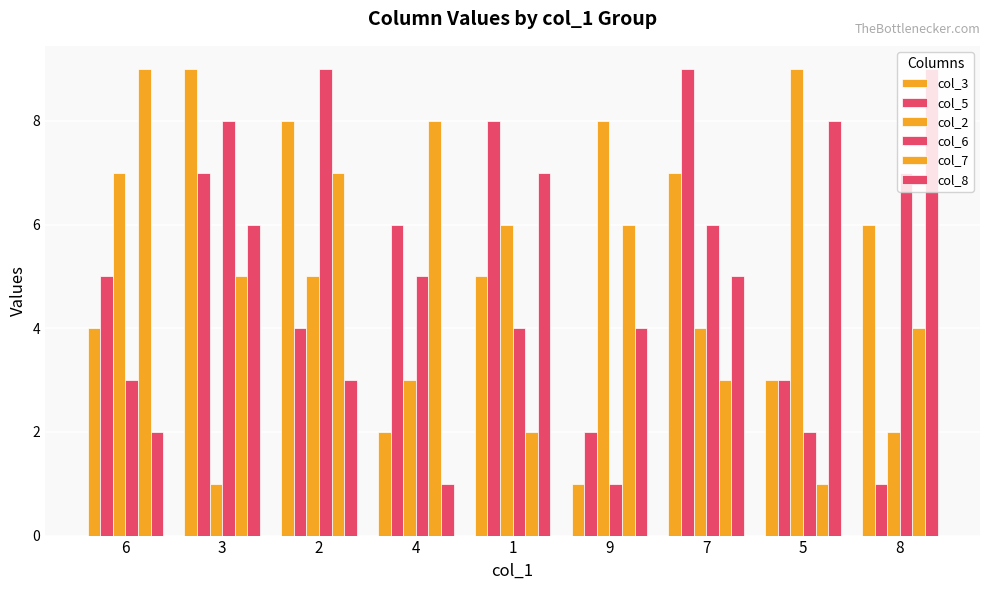

How many data points in col_6 are less than 5?

4